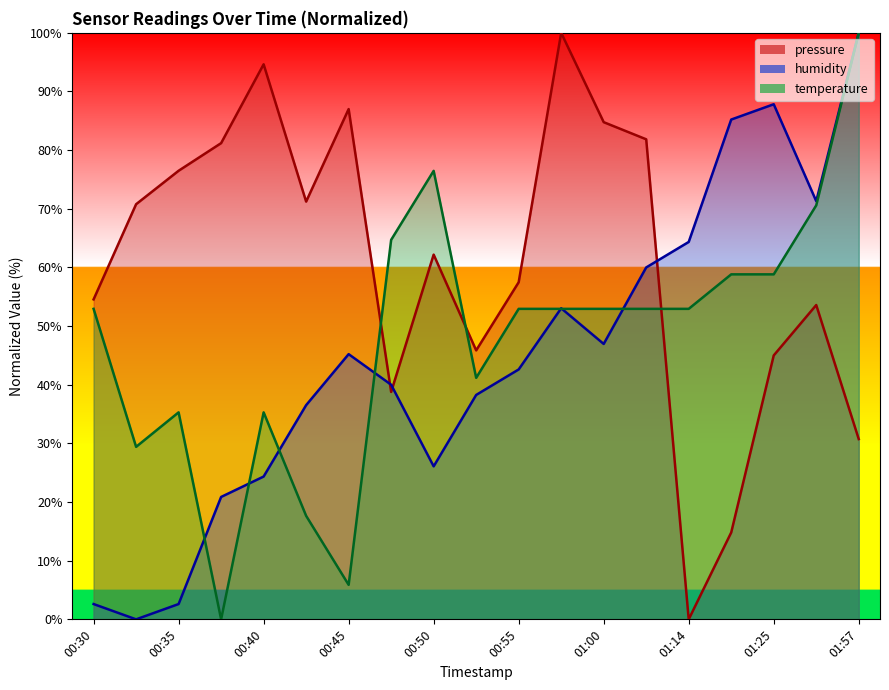

True or false: humidity and pressure cross at least once.

True